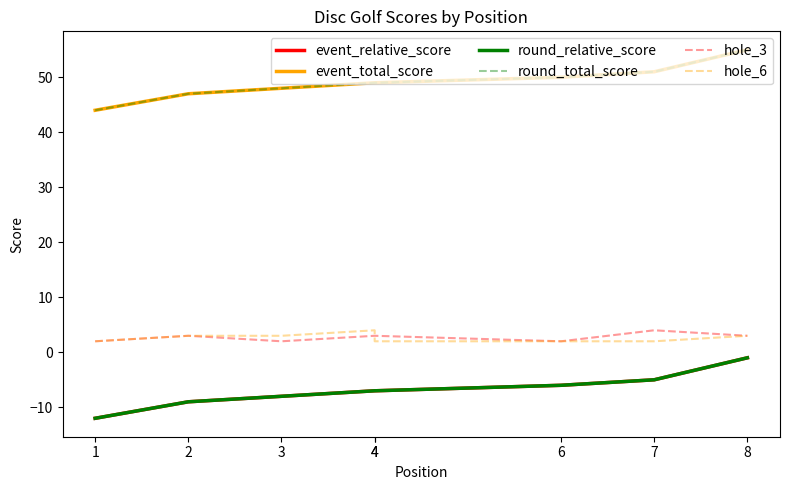

What is the difference between the event_total_score values at 7 and 6?

1